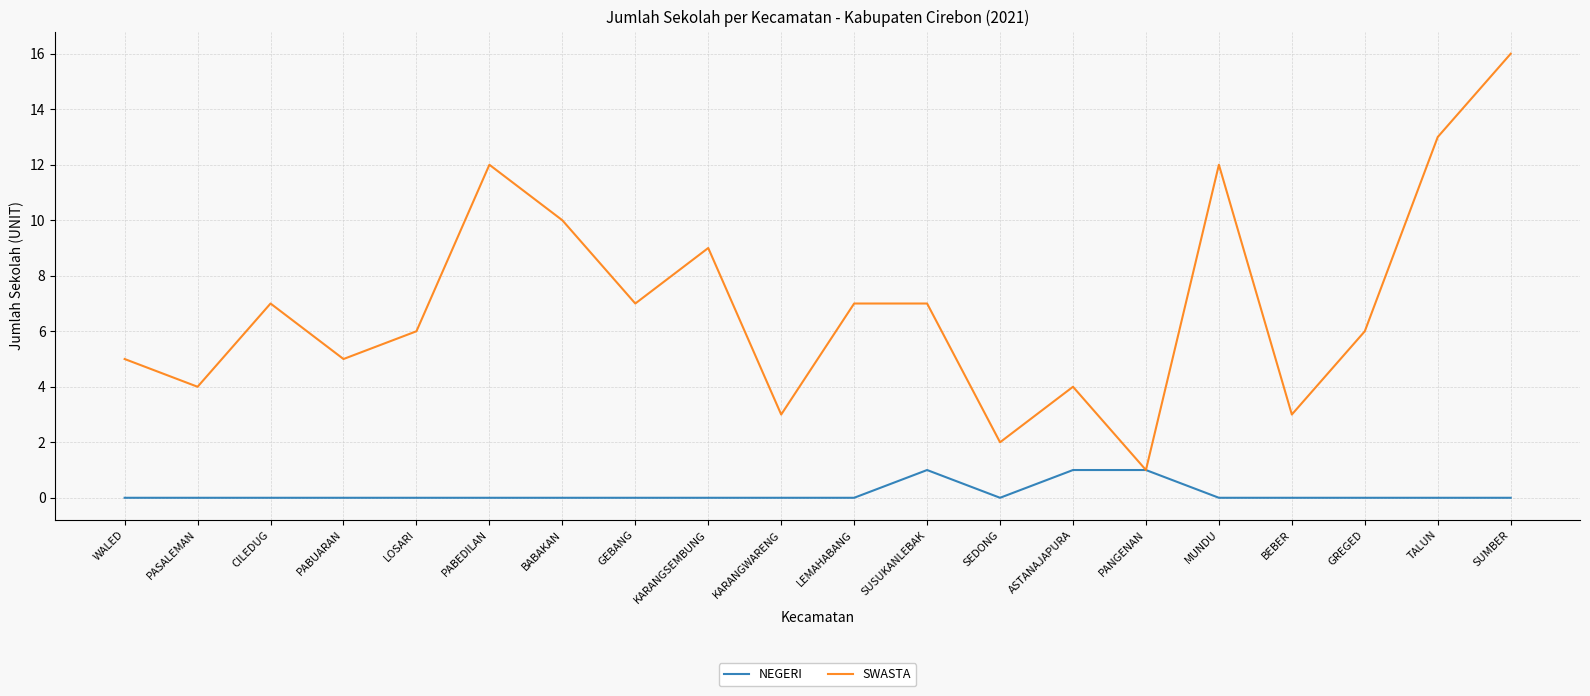

List the series in order of their overall mean, highest first.

SWASTA, NEGERI